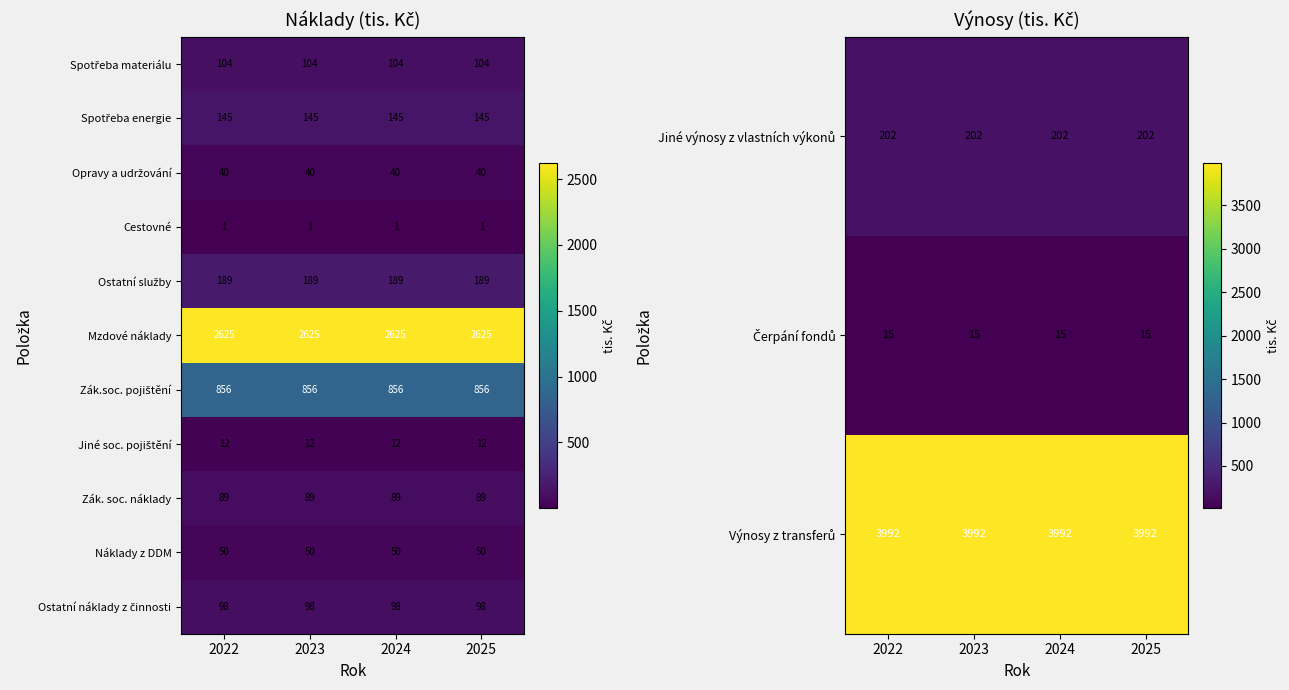

What is the sum of all Mzdové náklady values?

10500